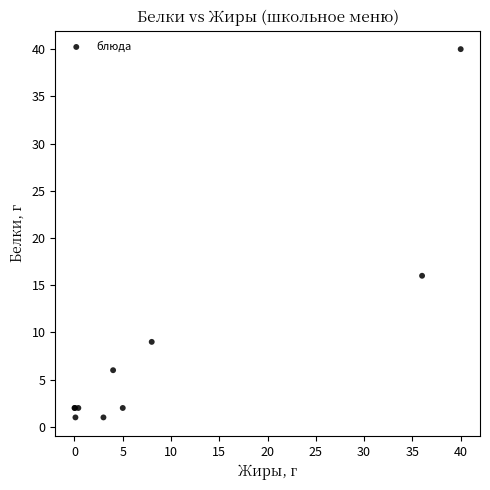

What Y value in the scatter plot is closest to 20?

16